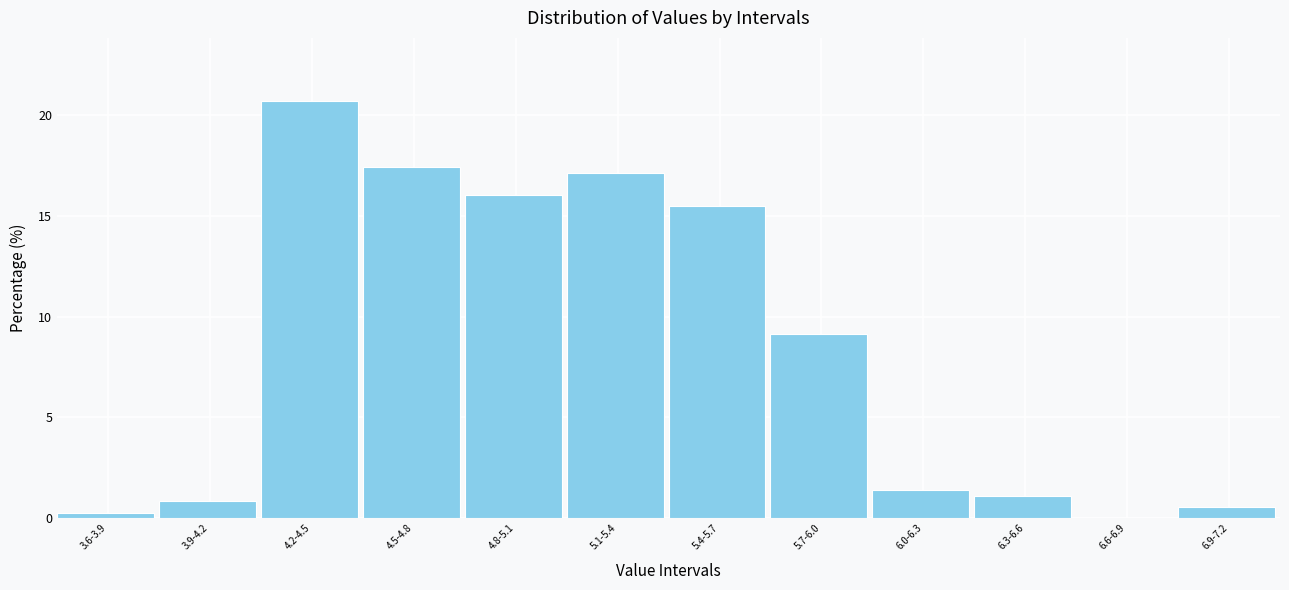

Reading right to left, what are all the values shown in this chart?

6.9-7.2=0.6	6.6-6.9=0.0	6.3-6.6=1.1	6.0-6.3=1.4	5.7-6.0=9.1	5.4-5.7=15.5	5.1-5.4=17.1	4.8-5.1=16.0	4.5-4.8=17.4	4.2-4.5=20.7	3.9-4.2=0.8	3.6-3.9=0.3